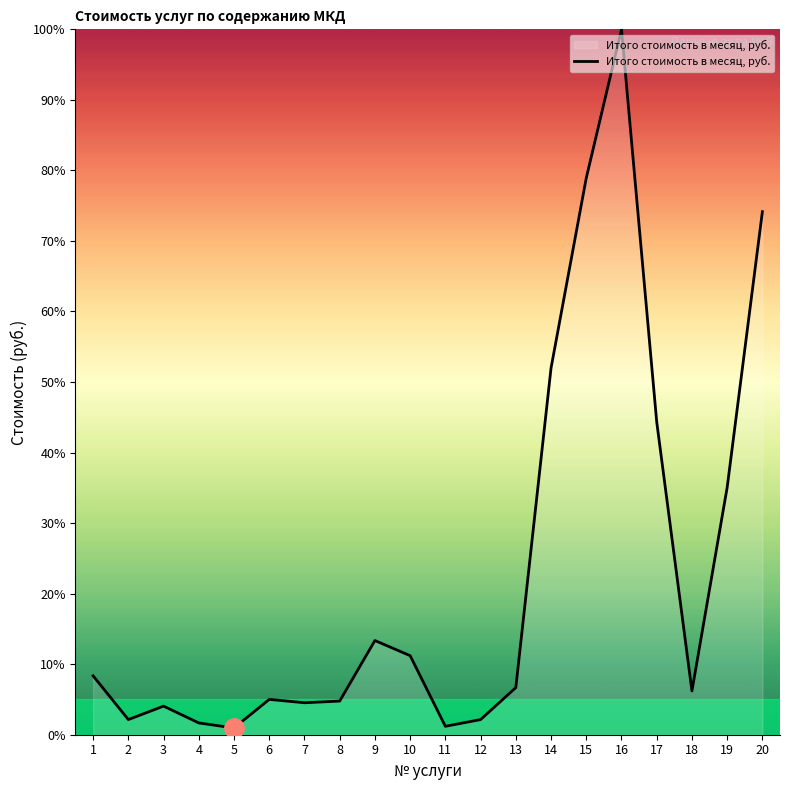

Approximately how many times larger is the value at 17 compared to 9?

3.3